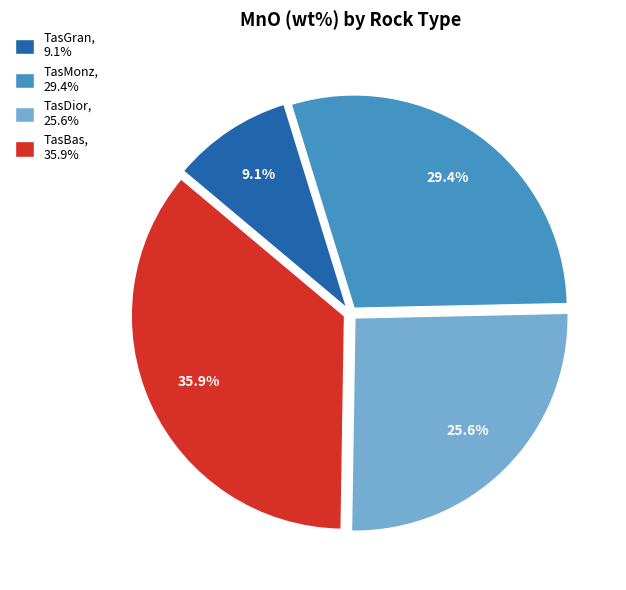

To the nearest percent, what is the difference between the largest and smallest slice percentages?

27%